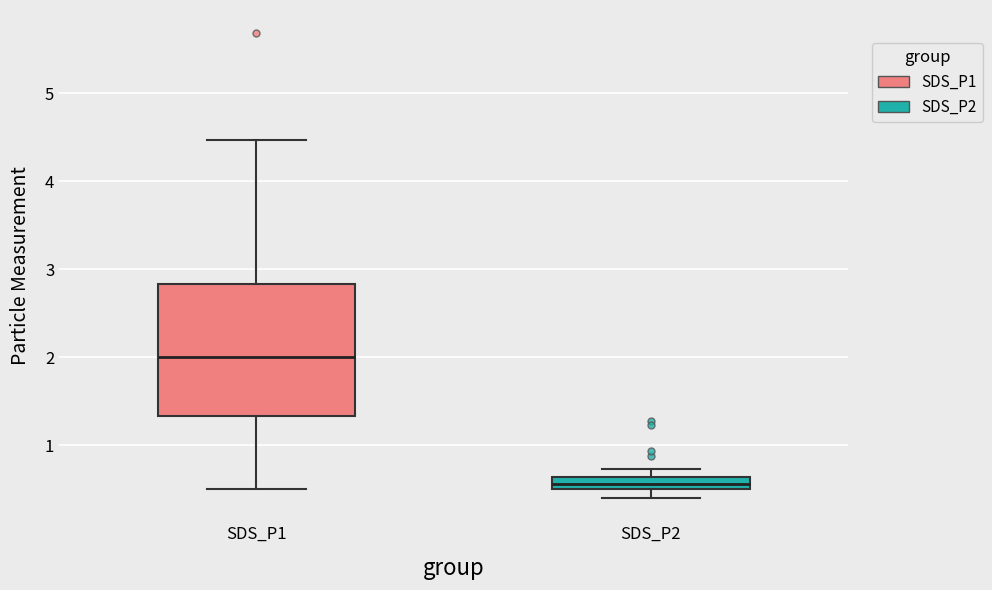

Where is the upper edge of the box for SDS_P2 on the y-axis? The values are not printed on the chart, so give them approximately, as read against the axis.

0.6